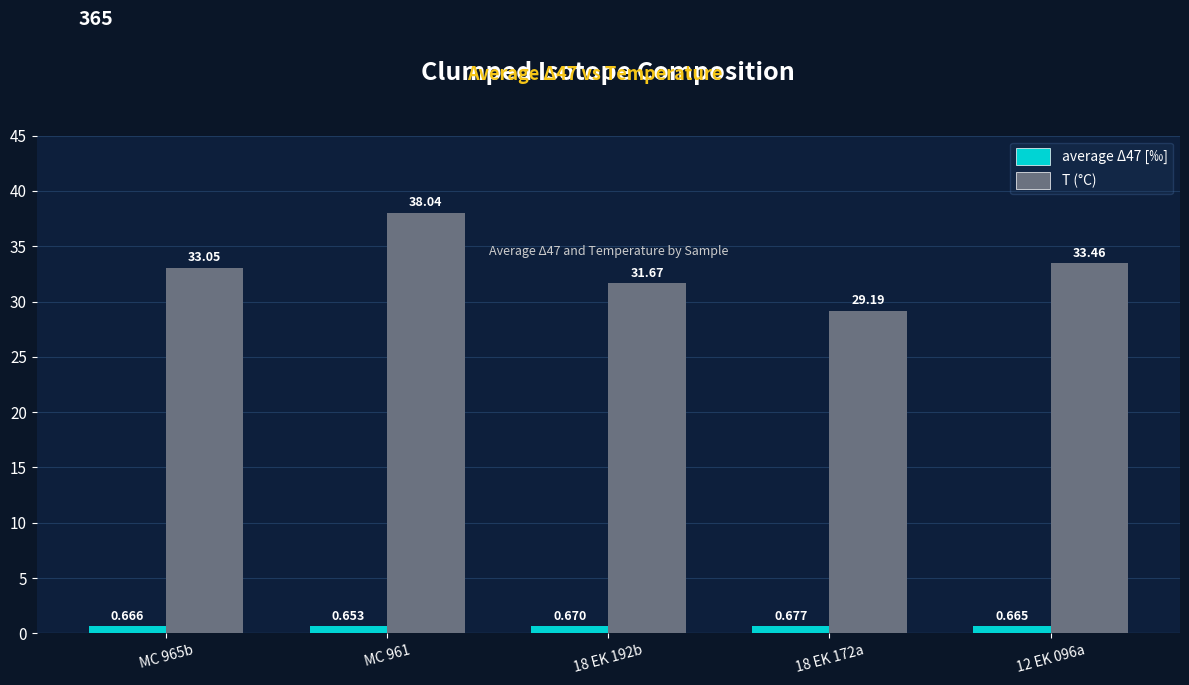

True or false: T (°C) has a value of 33.0 at MC 965b.

True